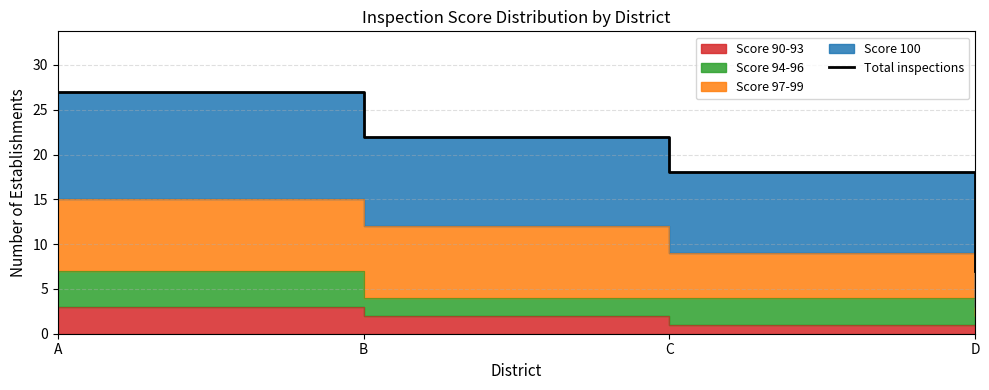

Rank the categories by value from highest to lowest.

A, B, C, D